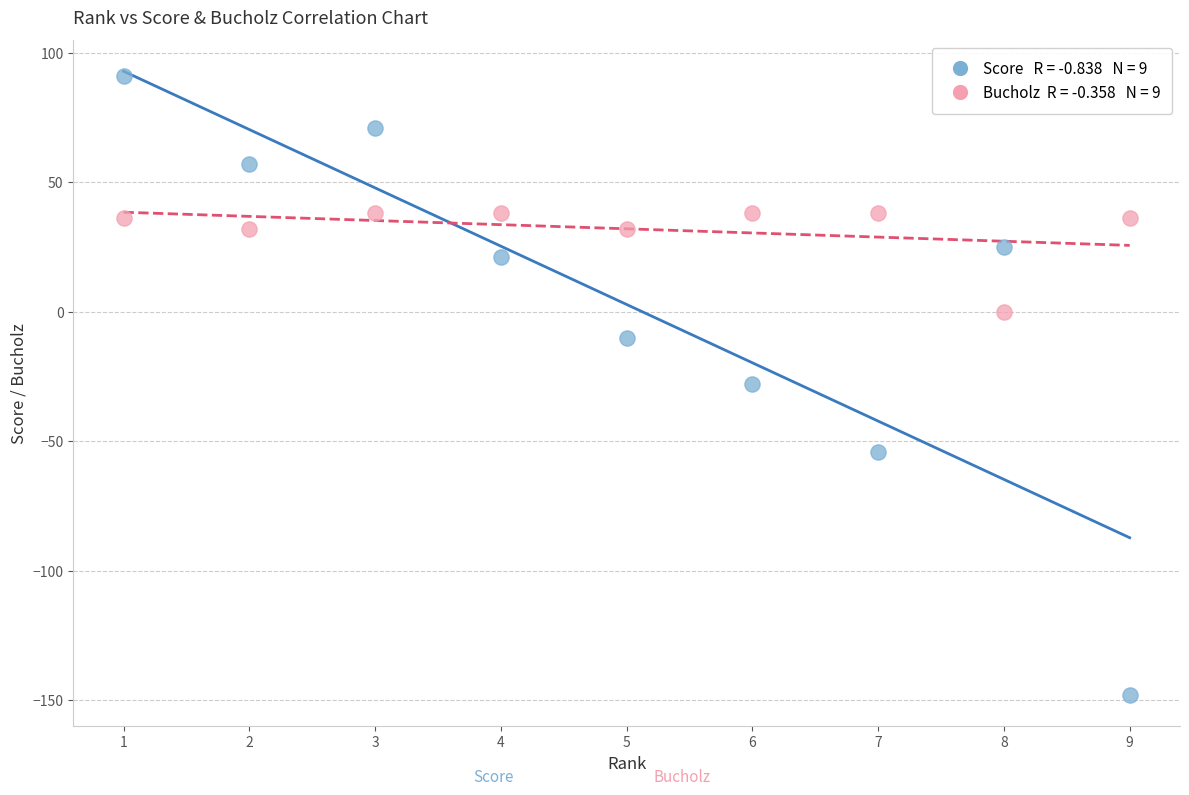

Across all data points, what is the range of Y values (max minus min)?

239